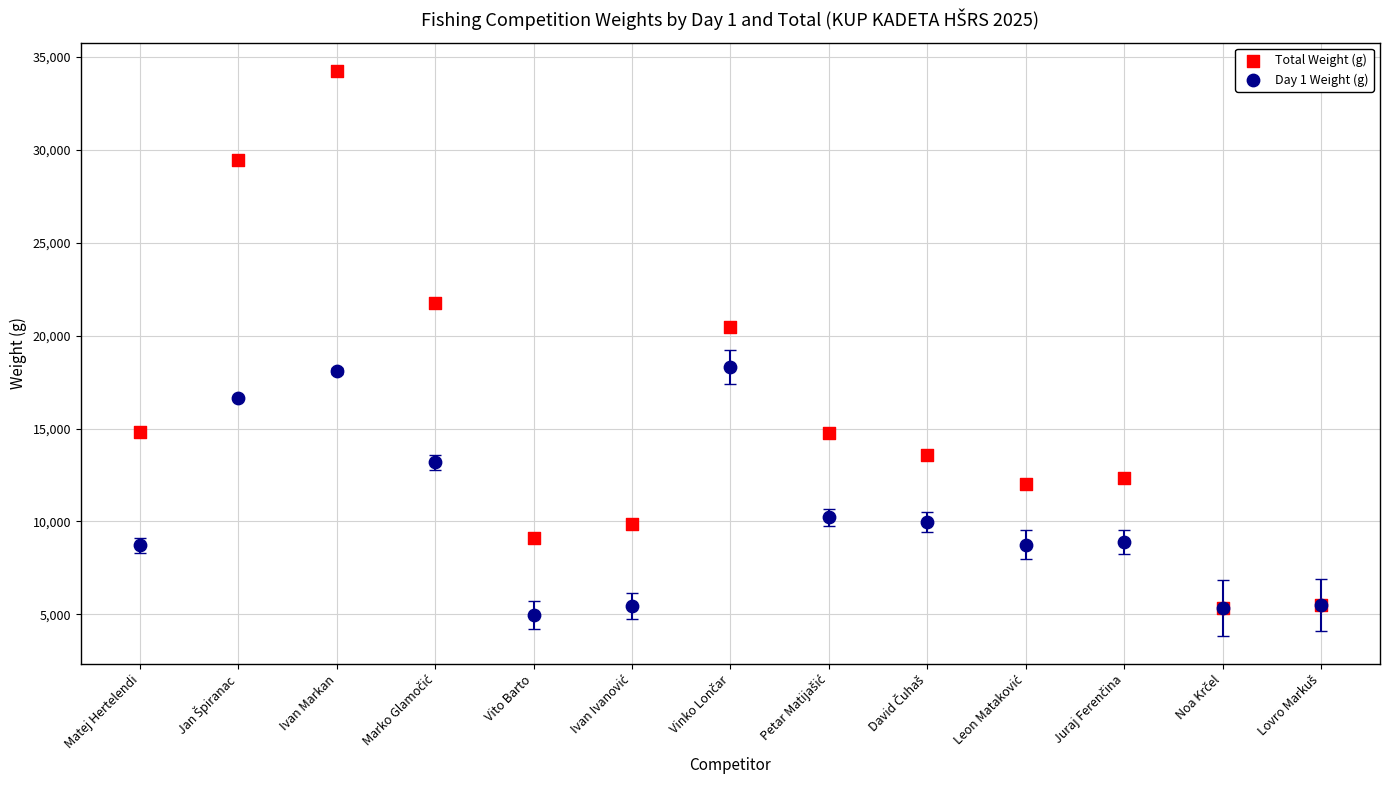

Which series contains the highest Y value?

Total Weight (g)